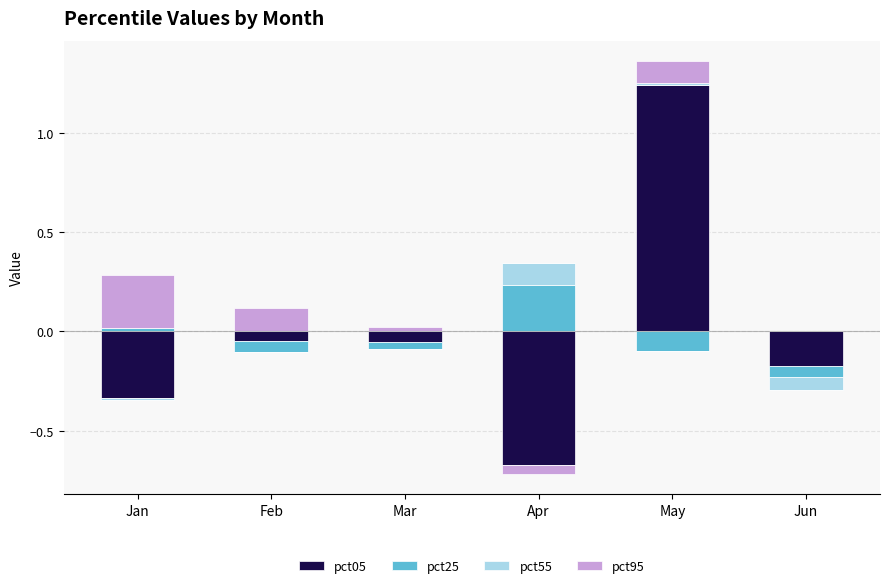

Which label corresponds to the largest value in the chart?

May